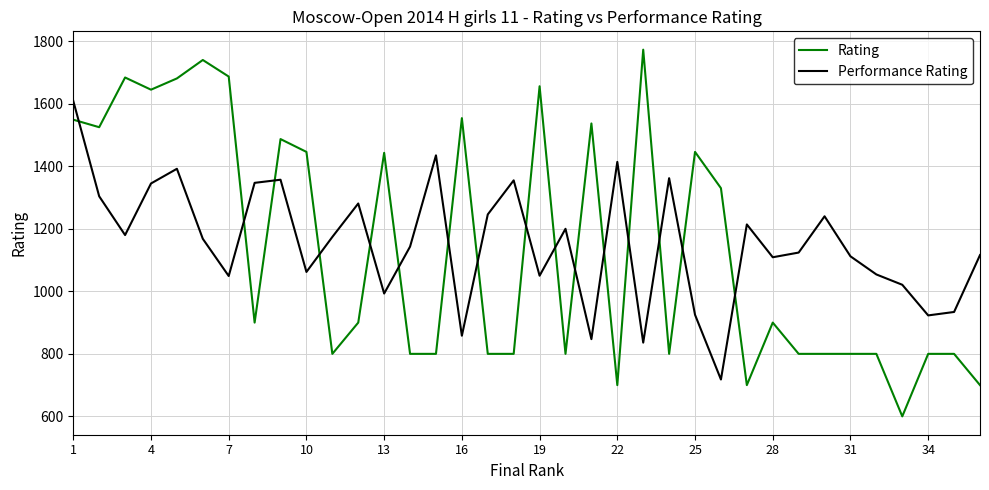

List the series in order of their peak value, highest first.

Rating, Performance Rating